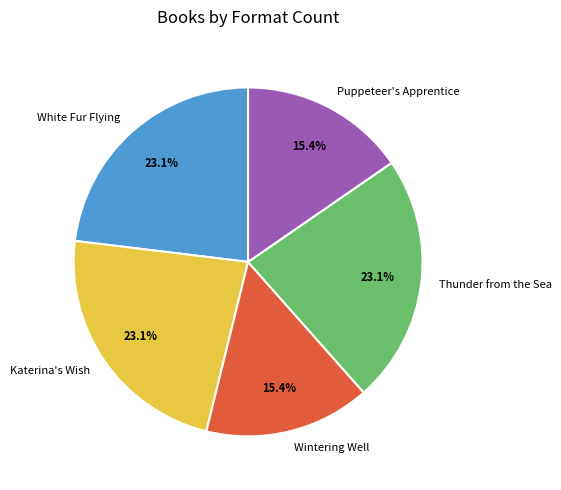

The Thunder from the Sea slice represents 23% of the pie. True or false?

True